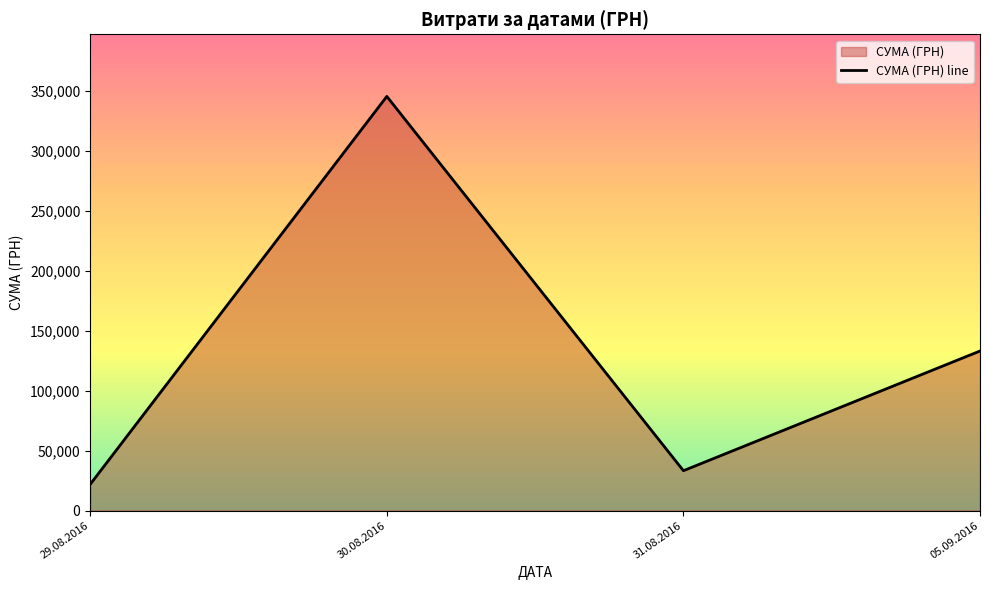

The chart shows a value of 133168.7 at 05.09.2016. True or false?

True